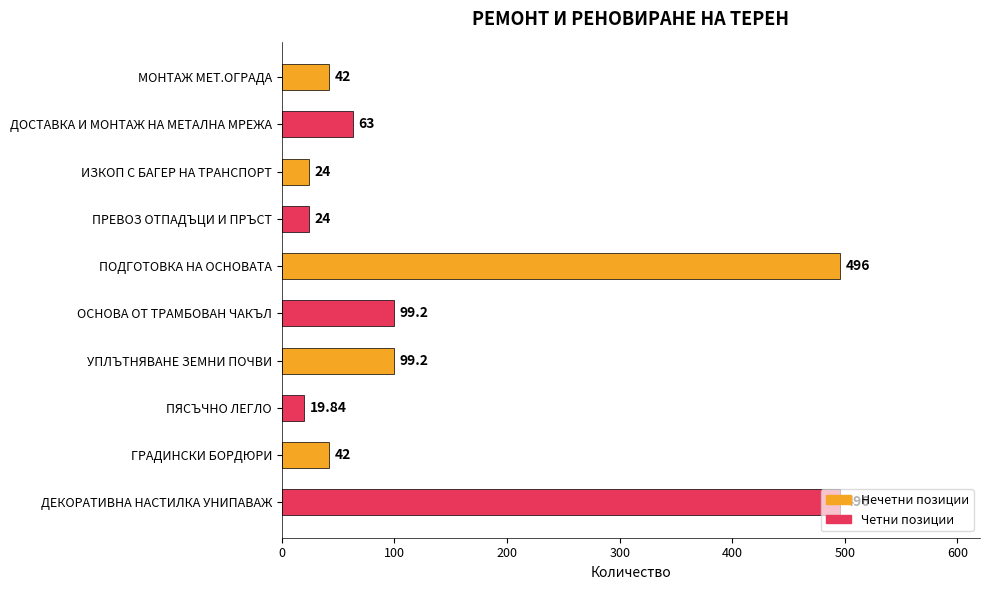

How many data points are less than 63?

5